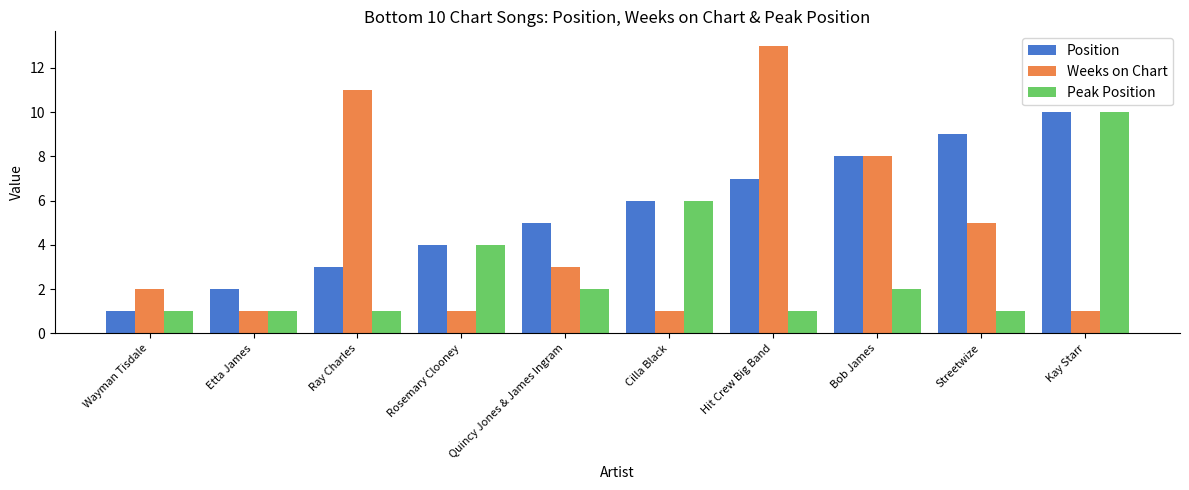

Count the number of categories in the chart.

10